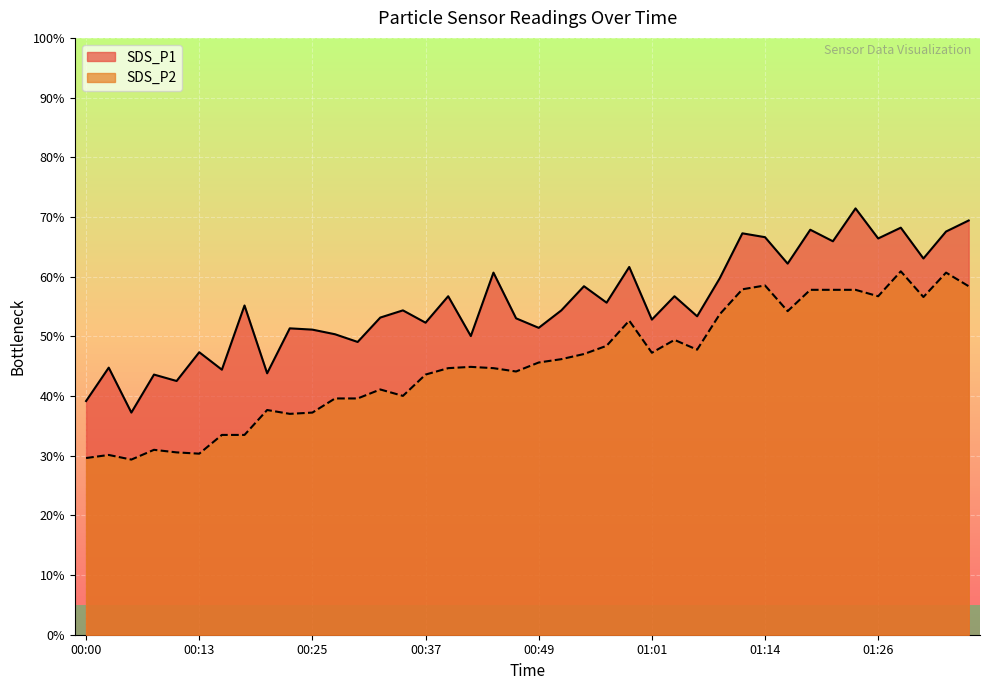

What are all the series names shown in the legend?

SDS_P1, SDS_P2